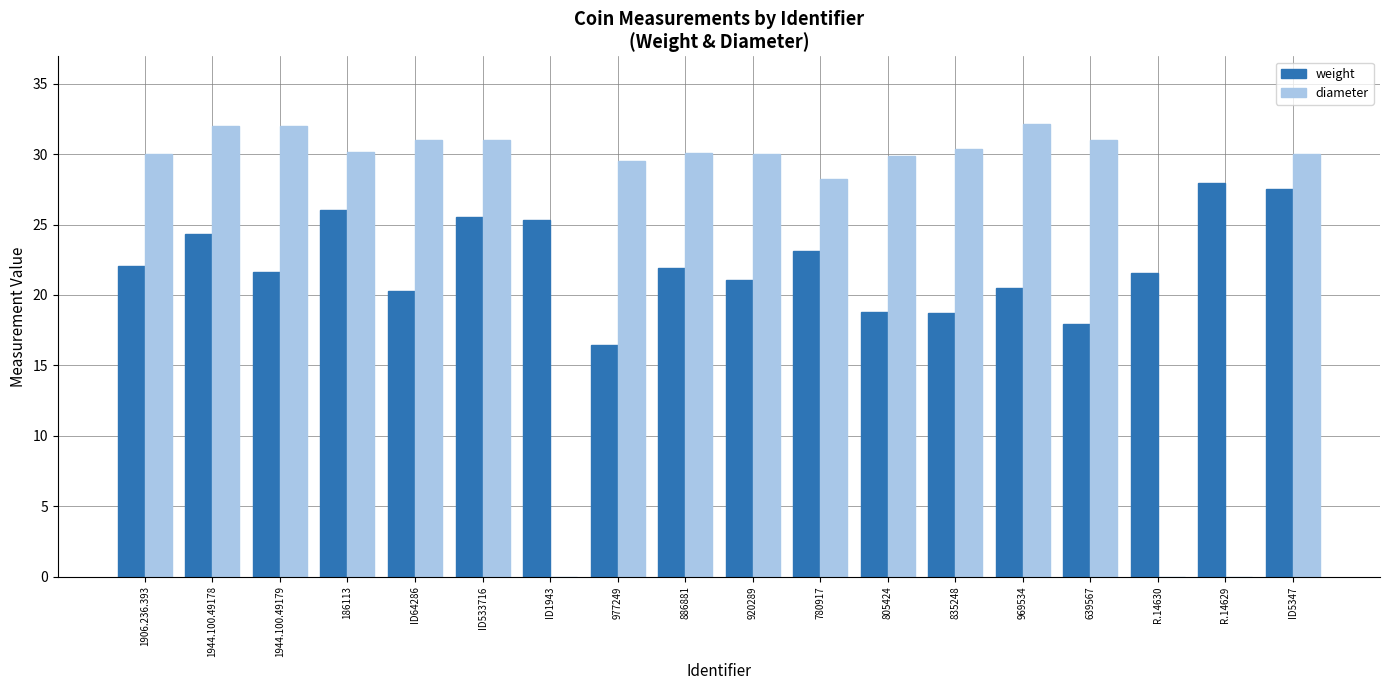

Which series changed the most between ID64286 and 886881?

weight